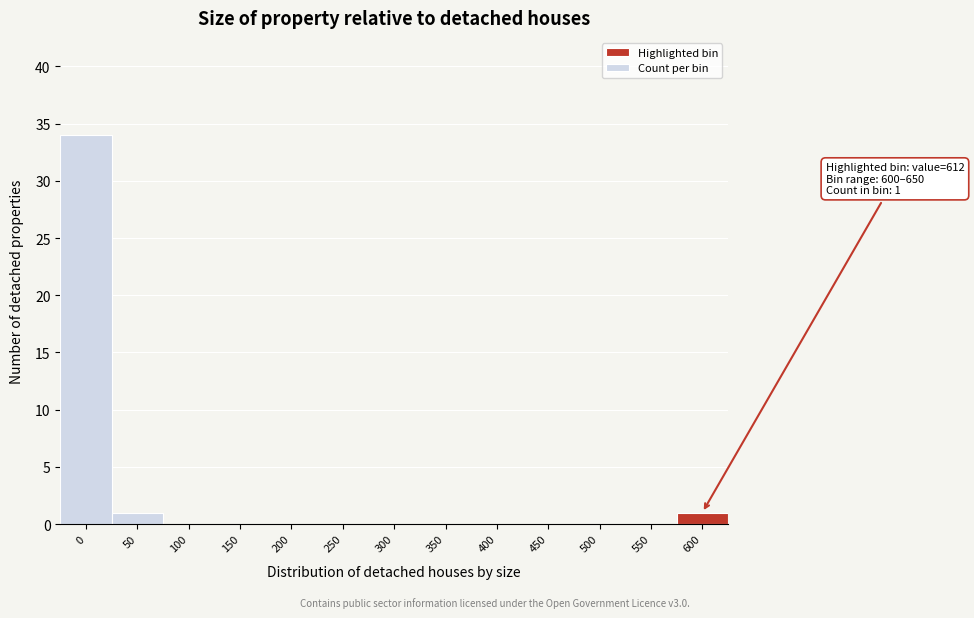

Reading left to right, transcribe all the data shown in this chart.

0=34	50=1	100=0	150=0	200=0	250=0	300=0	350=0	400=0	450=0	500=0	550=0	600=1